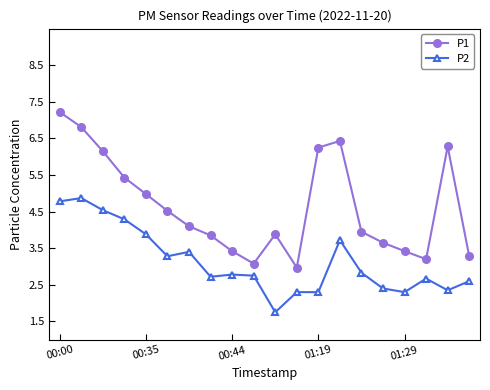

What is the minimum value shown in the chart?

1.8